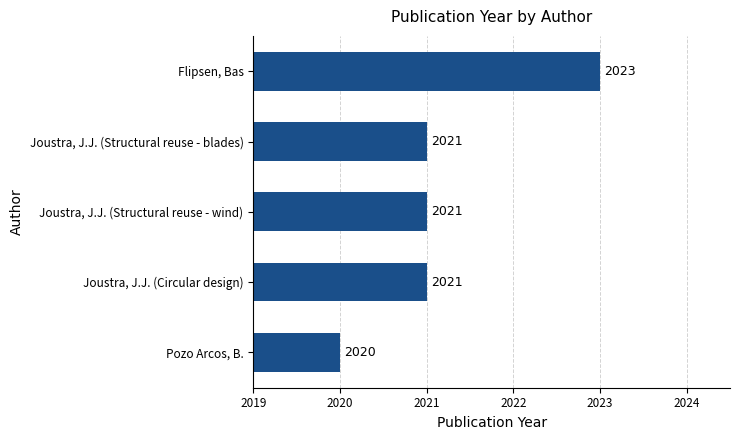

Count the number of data series in this chart.

1